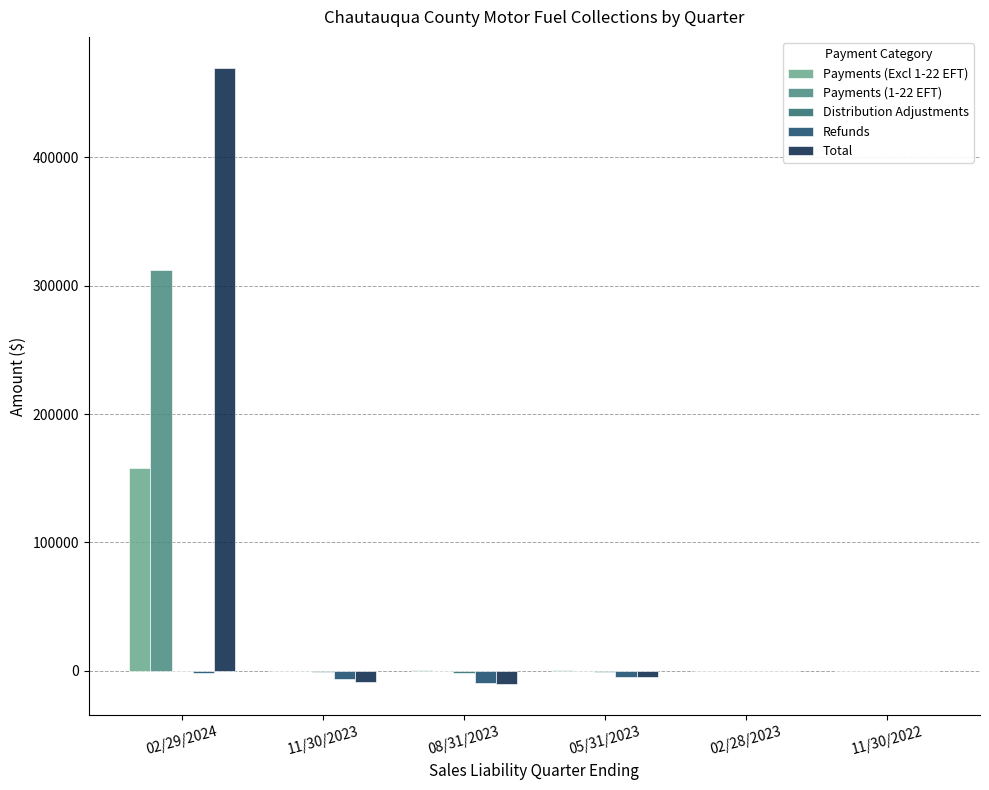

Count the number of categories in the chart.

6